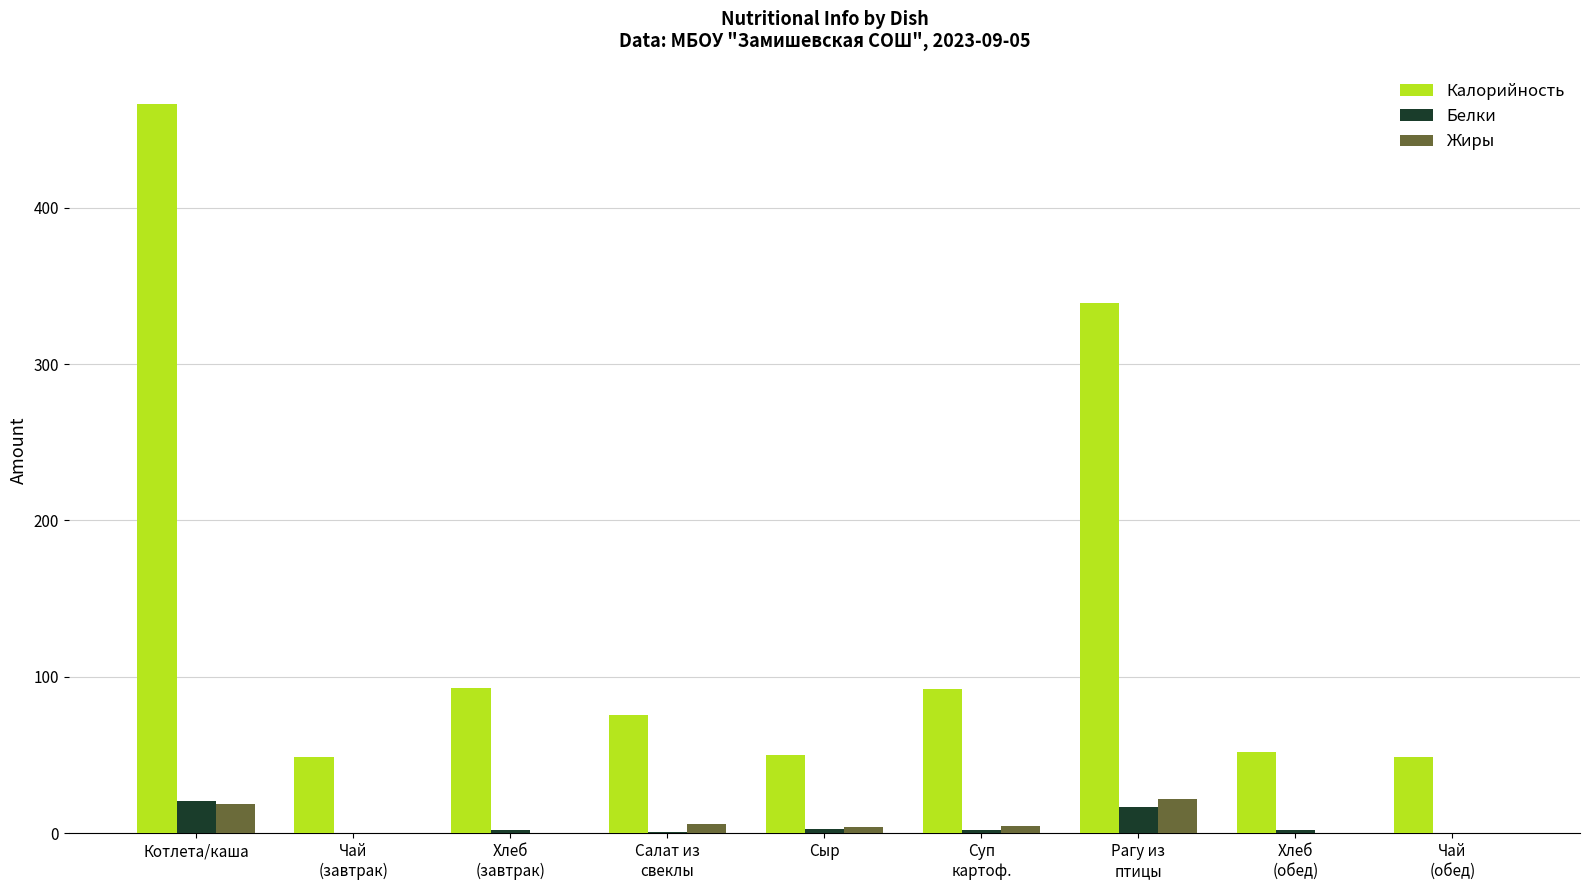

Count the number of data series in this chart.

3